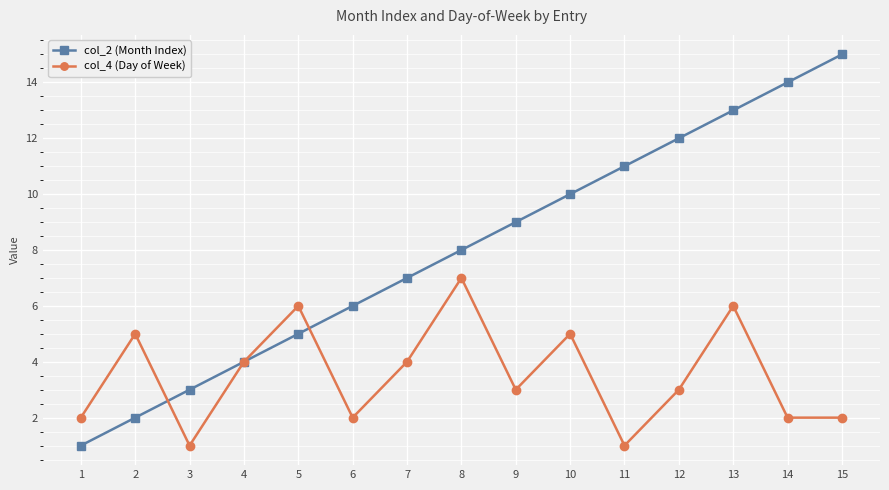

True or false: col_2 (Month Index) has more than 2 points higher than both neighbors.

False